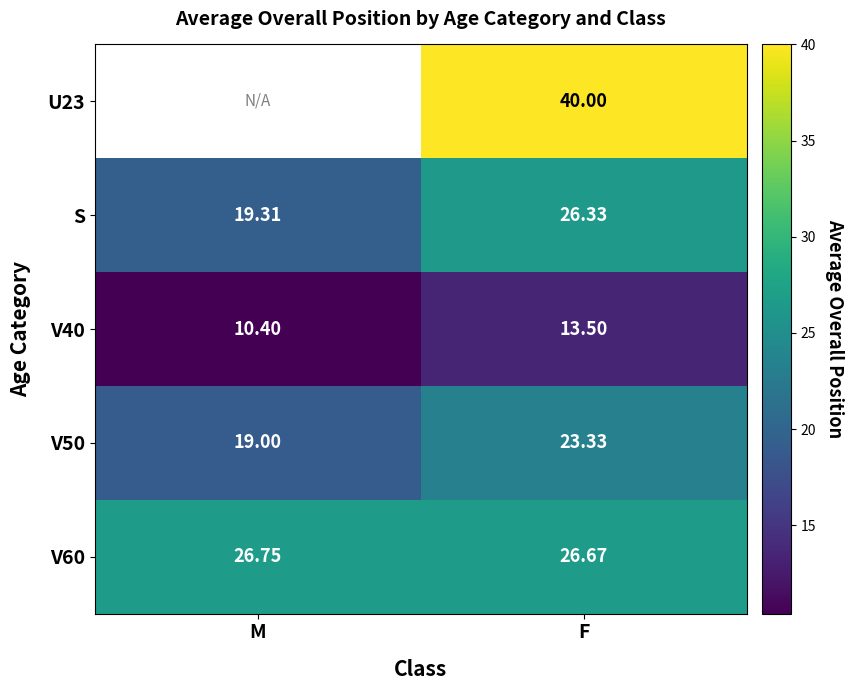

At which category is the sum across all series the highest?

F